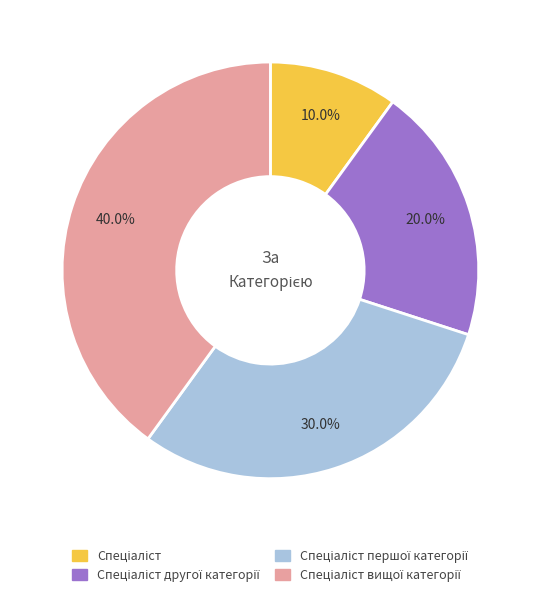

Does any single category account for the majority?

No